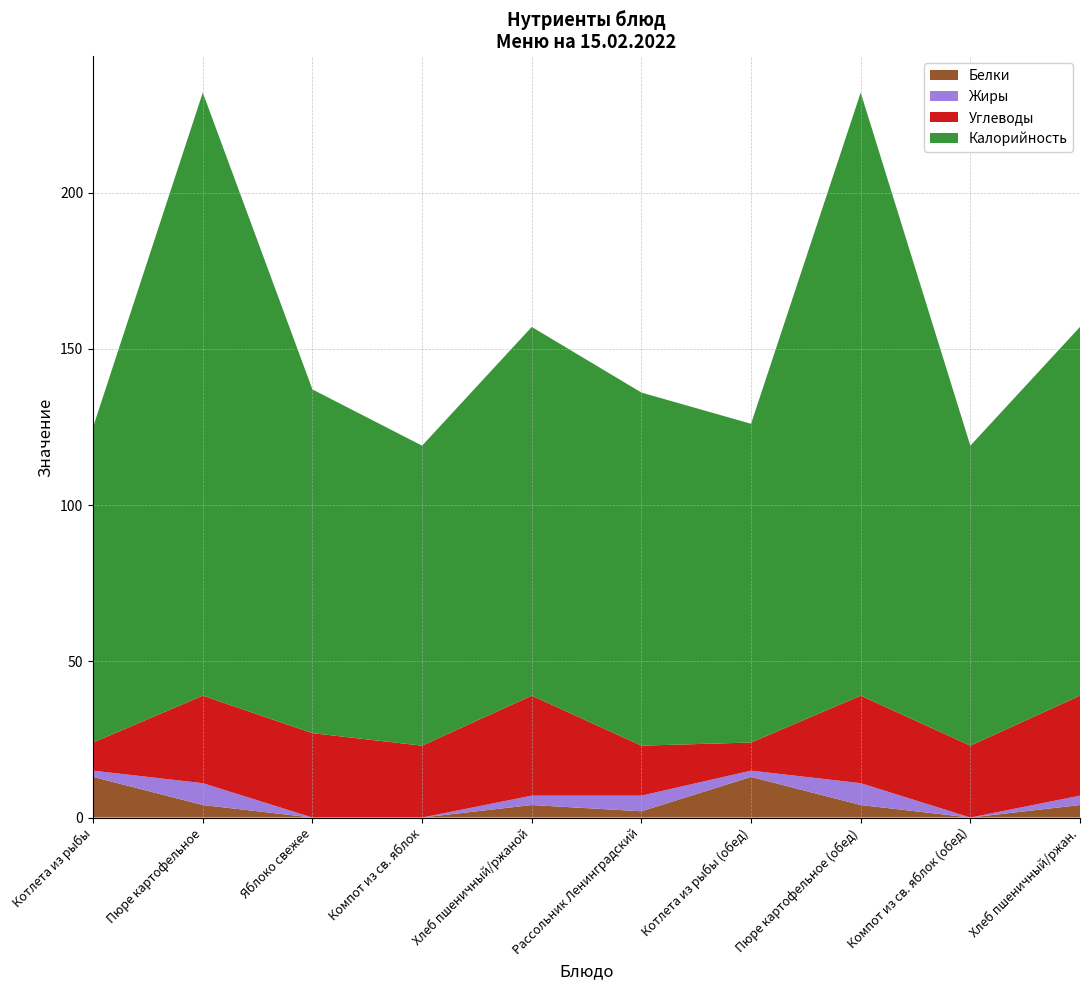

Reading left to right, what are all the values shown in this chart?

Белки: 13	4	0	0	4	2	13	4	0	4
Жиры: 2	7	0	0	3	5	2	7	0	3
Углеводы: 9	28	27	23	32	16	9	28	23	32
Калорийность: 101	193	110	96	118	113	102	193	96	118